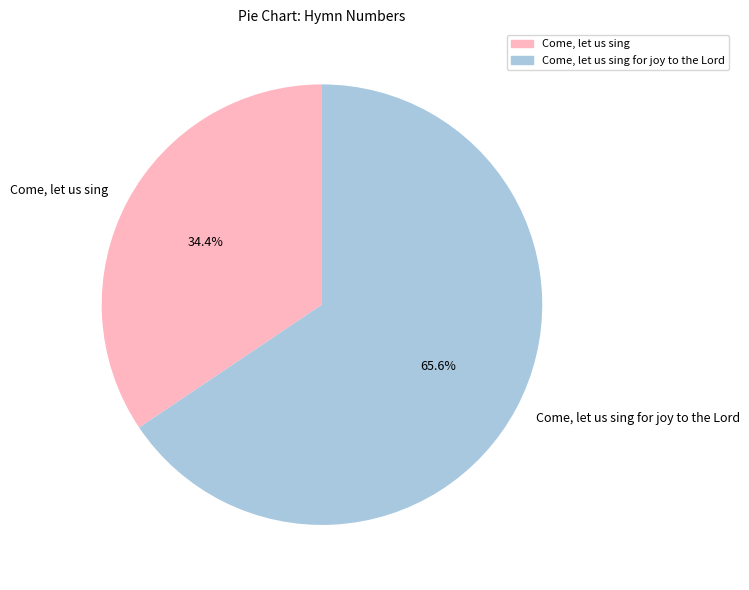

What is the ratio of the value at Come, let us sing to the value at Come, let us sing for joy to the Lord?

0.5